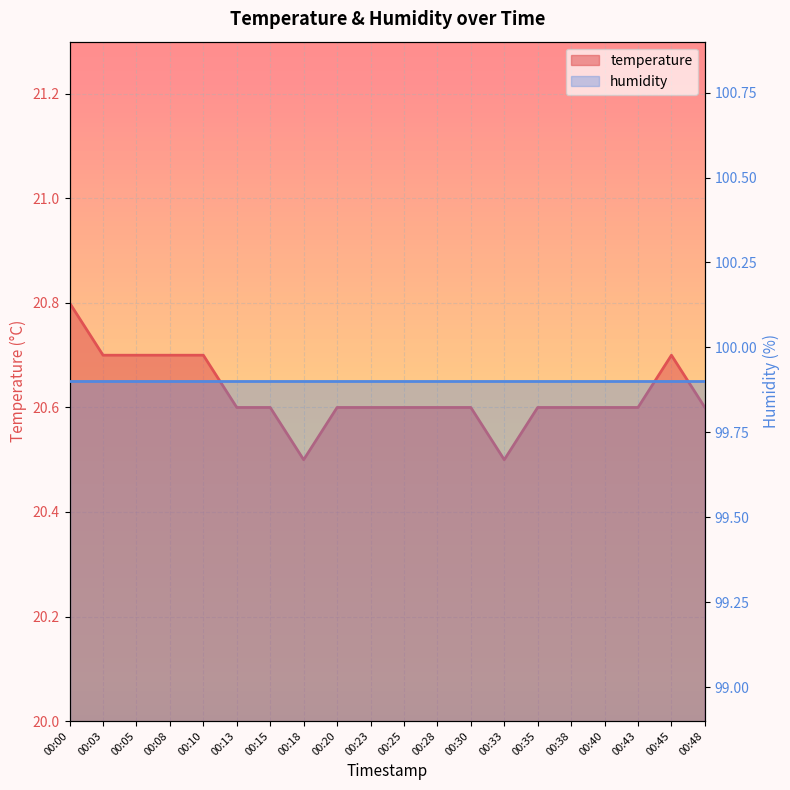

True or false: the data shows 30.2 at 00:38.

False